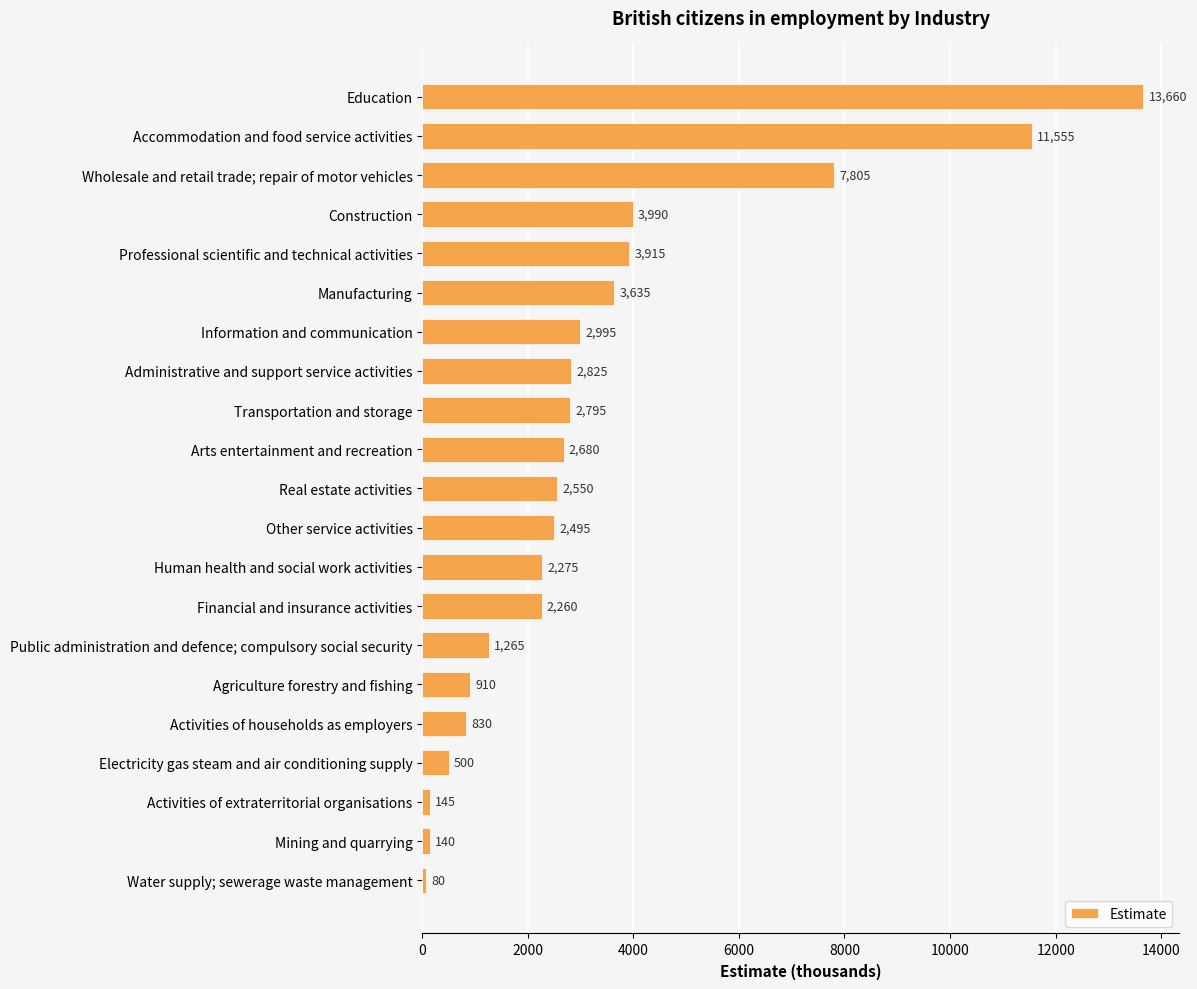

The value at Other service activities is 2495. True or false?

True